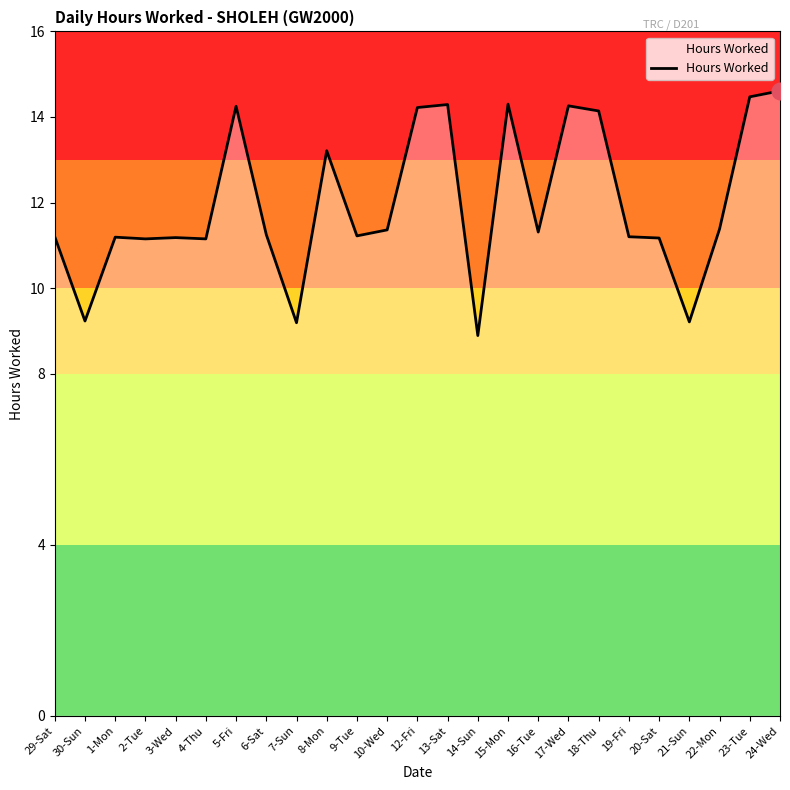

What is the difference between the second highest and second lowest values?

5.3